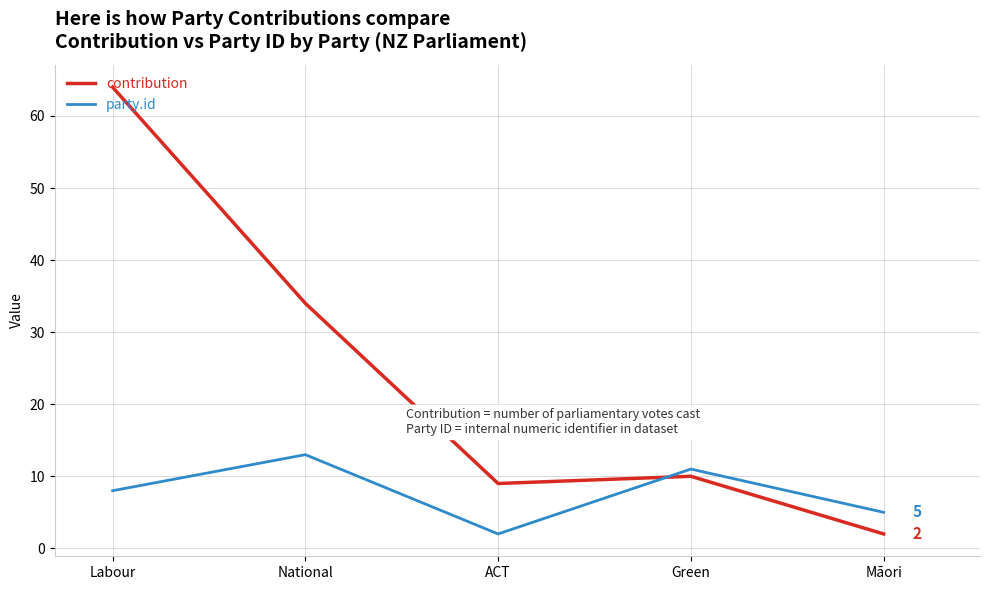

What is the spread (max minus min) of values at ACT?

7